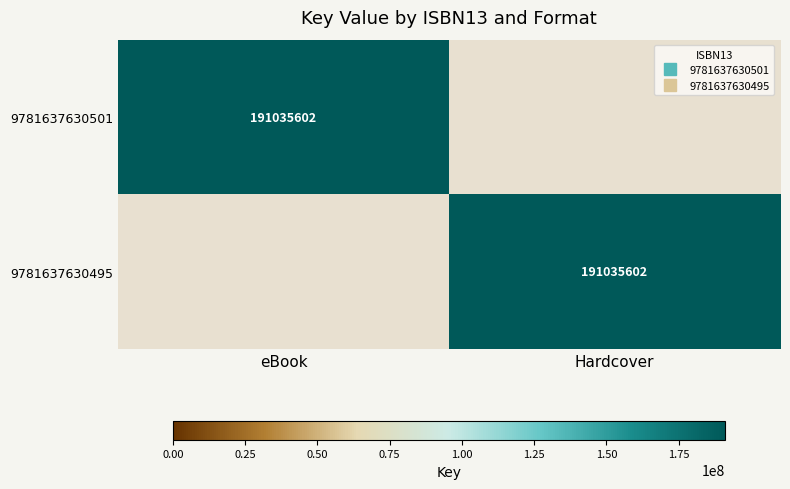

How many data points in 9781637630495 are less than 191035602?

1